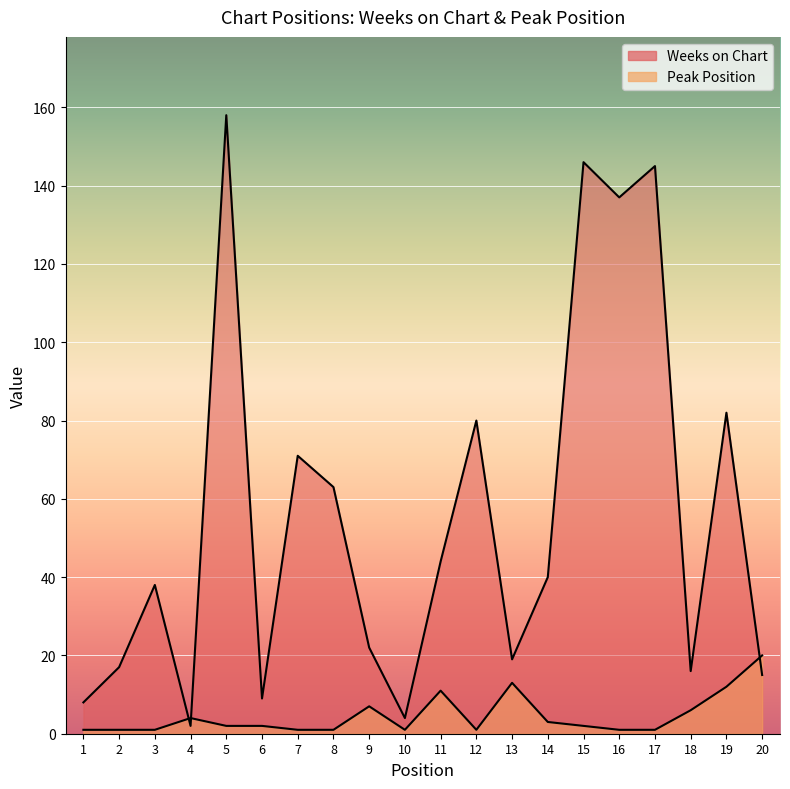

What is the value of the Peak Position point at the 17th from the left?

1